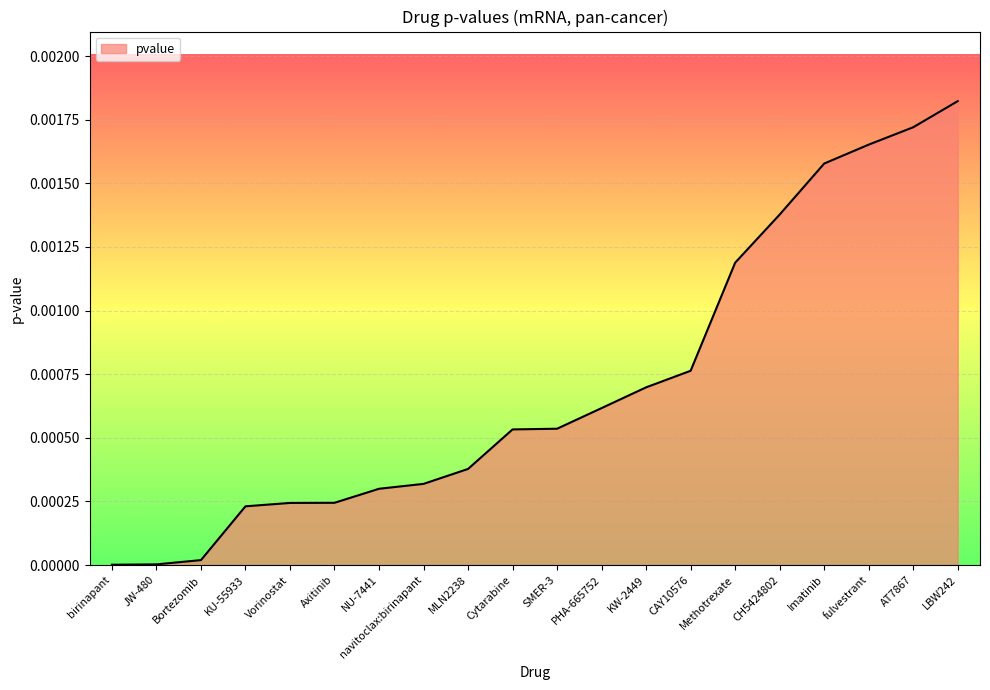

Does the chart have visible grid lines?

Yes